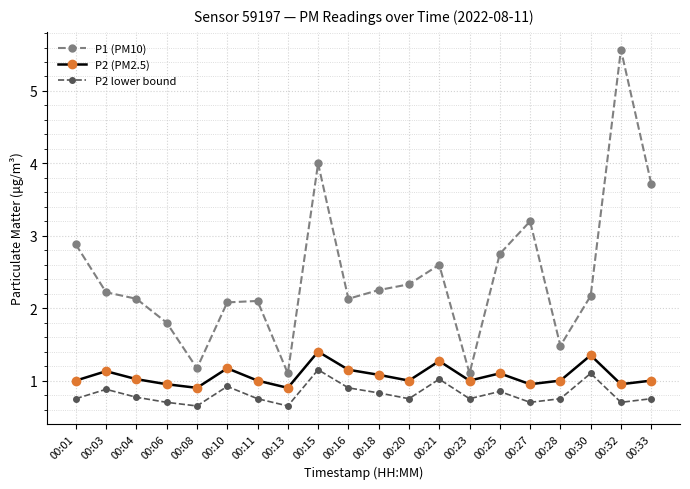

Count the number of data series in this chart.

3